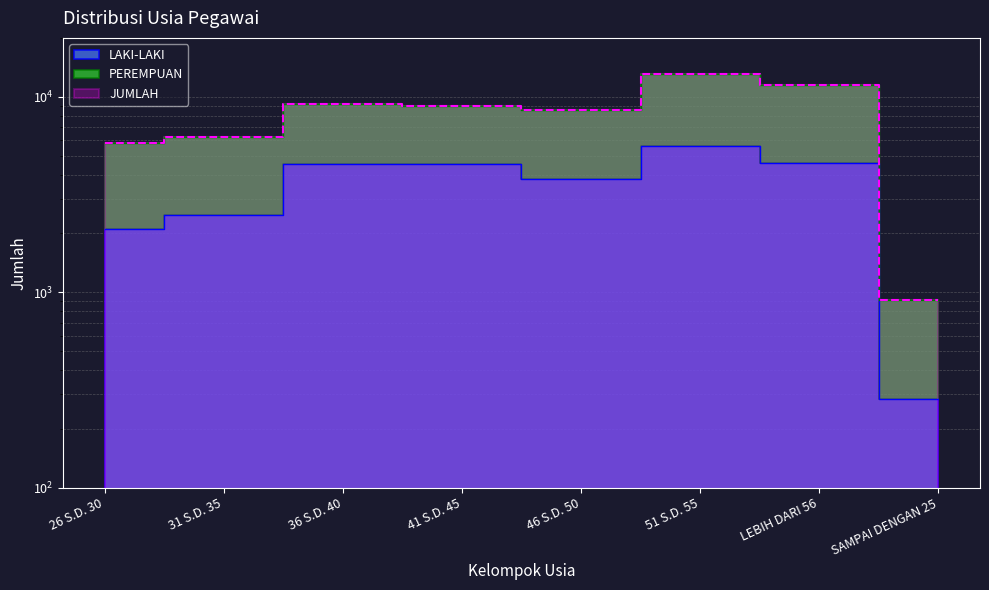

Which has a higher value, LEBIH DARI 56 or SAMPAI DENGAN 25?

LEBIH DARI 56